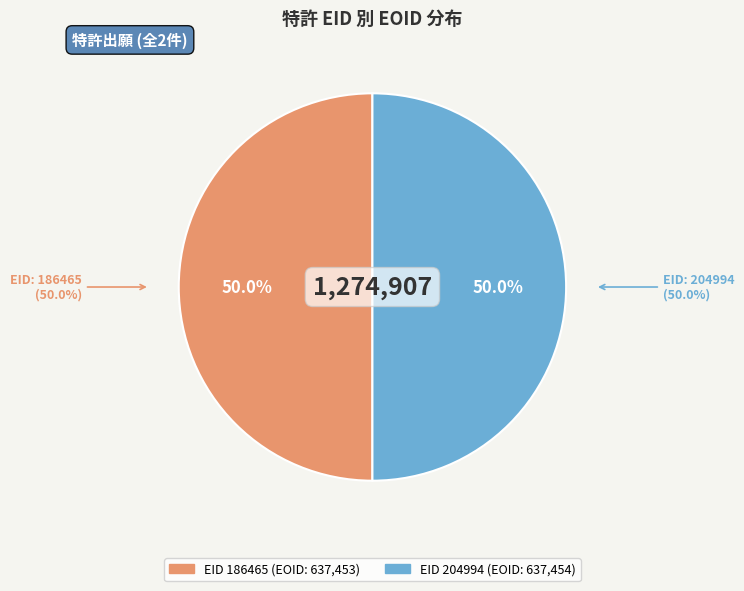

What is the total percentage of 204994 and 186465?

100.0%